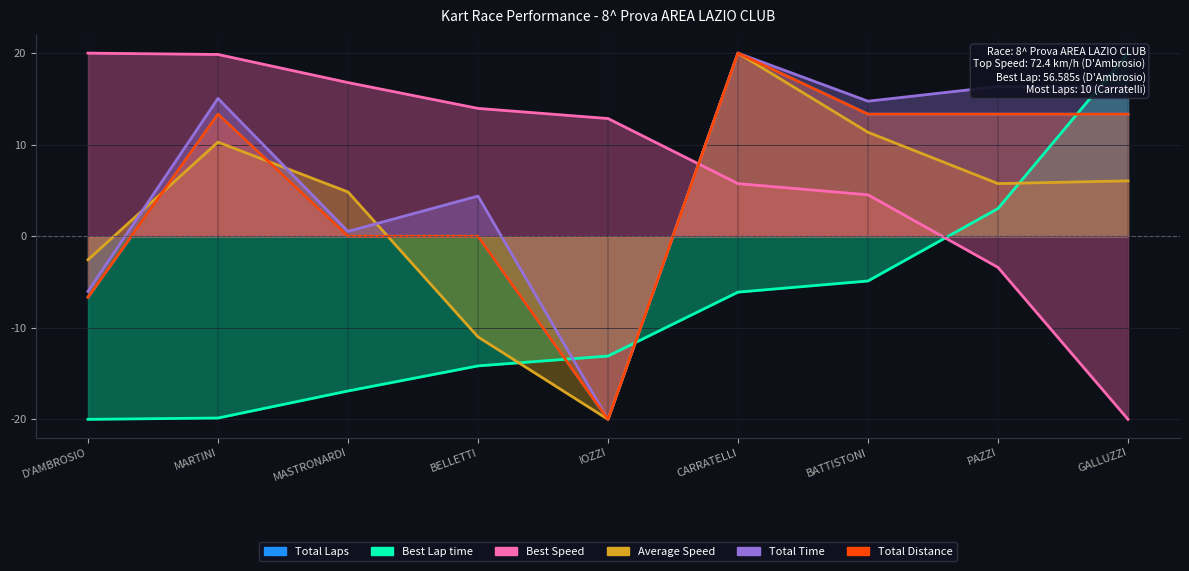

True or false: Best Lap time has a value of -19.9 at MARTINI.

True